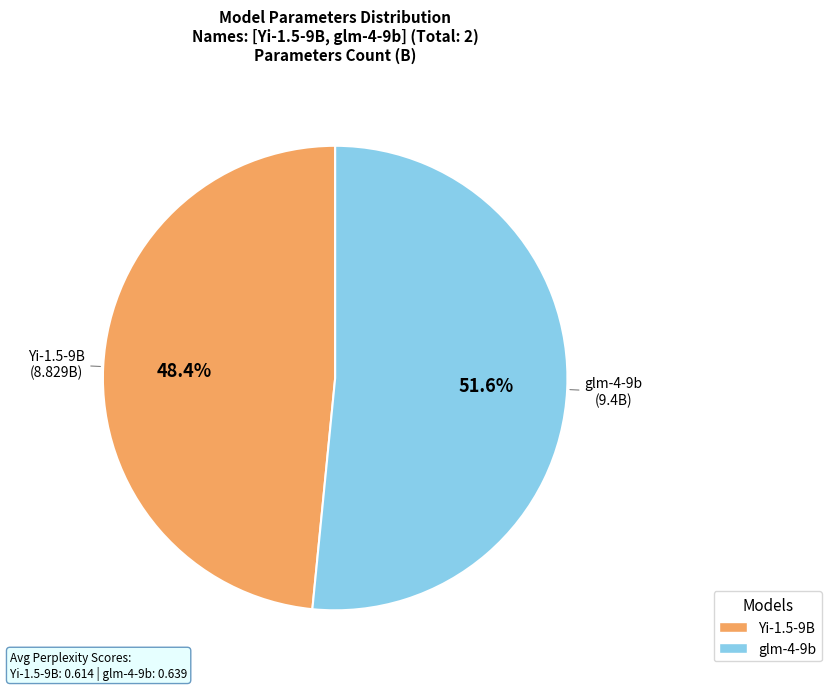

Count the number of slices in the pie.

2